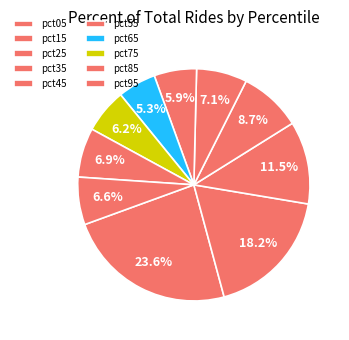

How many slices are in this pie chart?

10